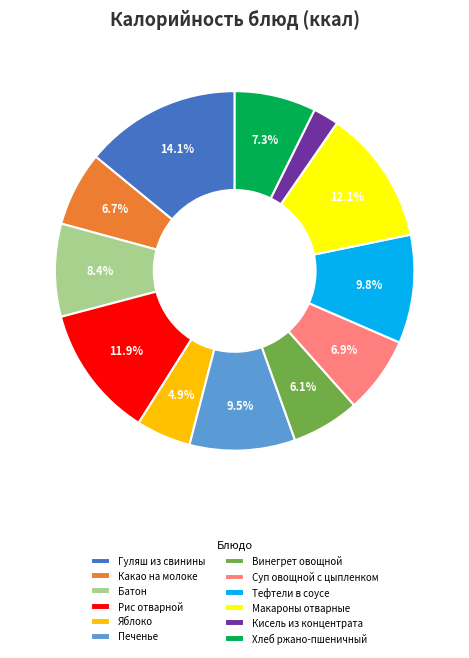

To the nearest percent, what is the difference between the largest and smallest slice percentages?

12%